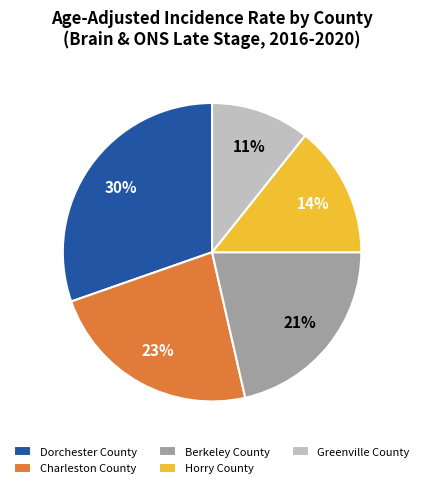

To the nearest percent, what is the average slice percentage?

20%